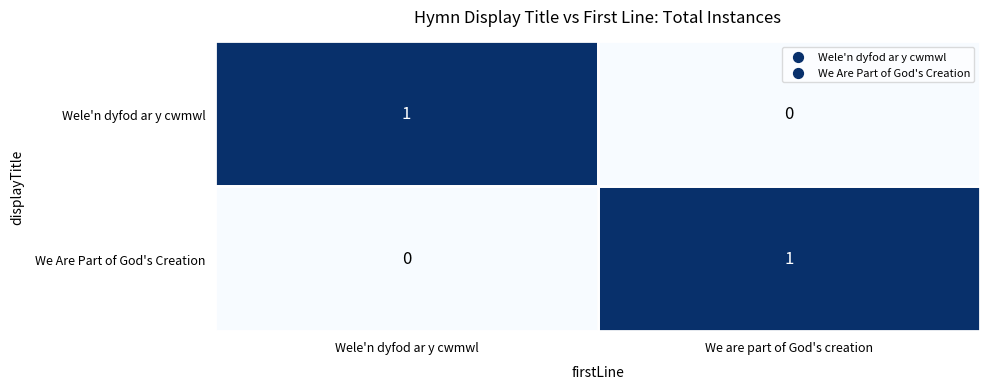

Where is We Are Part of God's Creation nearest to the value 0?

Wele'n dyfod ar y cwmwl